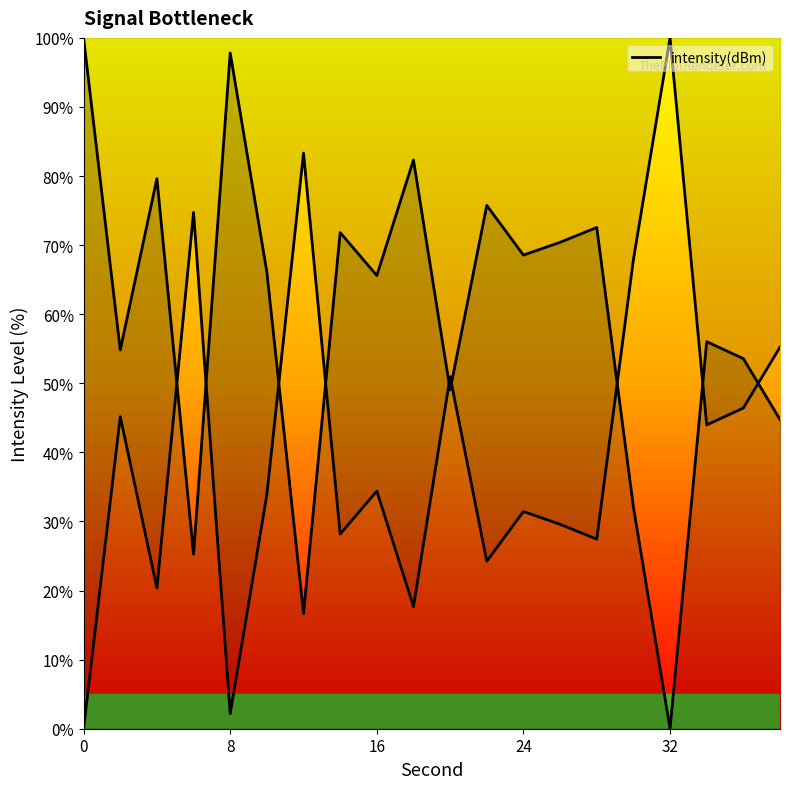

Reading left to right, extract all data points from this chart.

0=100.0	2=54.8	4=79.6	6=25.3	8=97.8	10=66.1	12=16.7	14=71.8	16=65.6	18=82.3	20=49.0	22=75.8	24=68.6	26=70.4	28=72.6	30=32.1	32=0.0	34=56.0	36=53.6	38=44.8